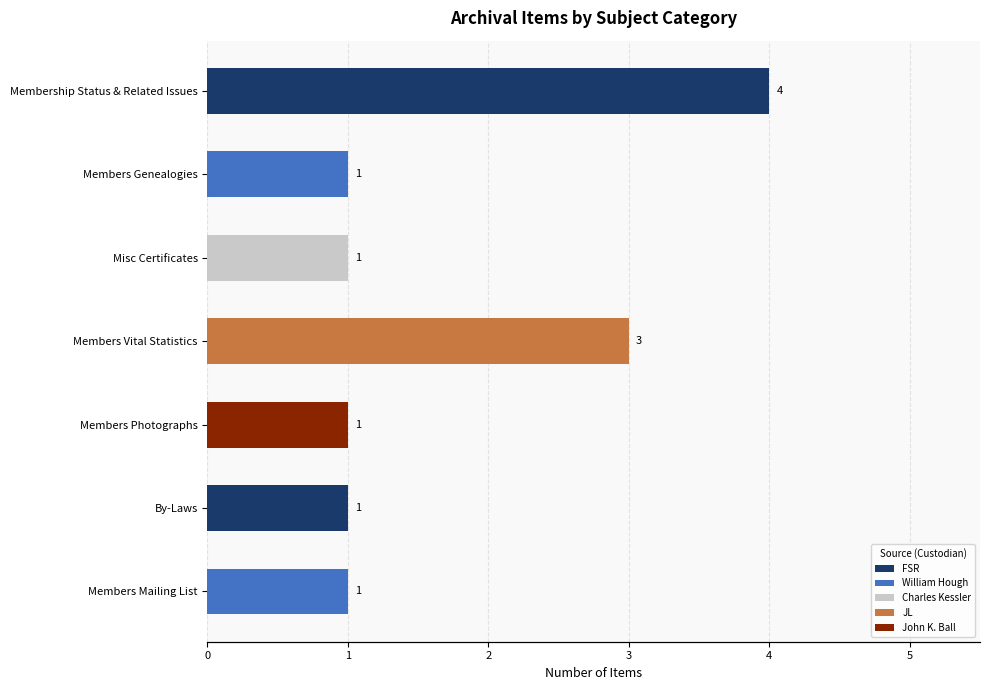

The value at Members Vital Statistics is 3. True or false?

True